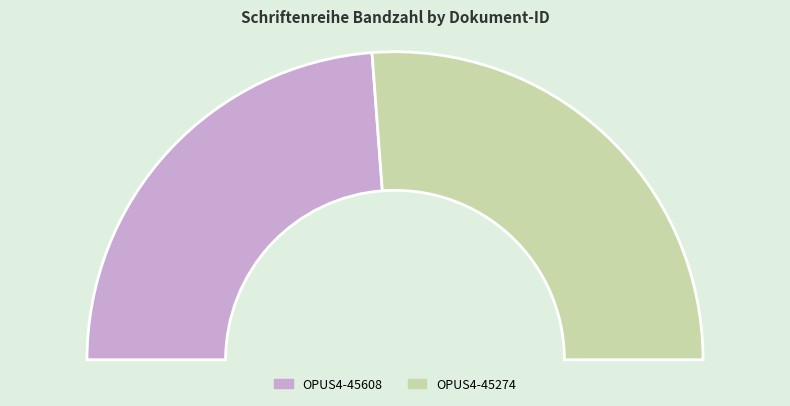

Is it true that OPUS4-45608 is 48% of the pie?

True